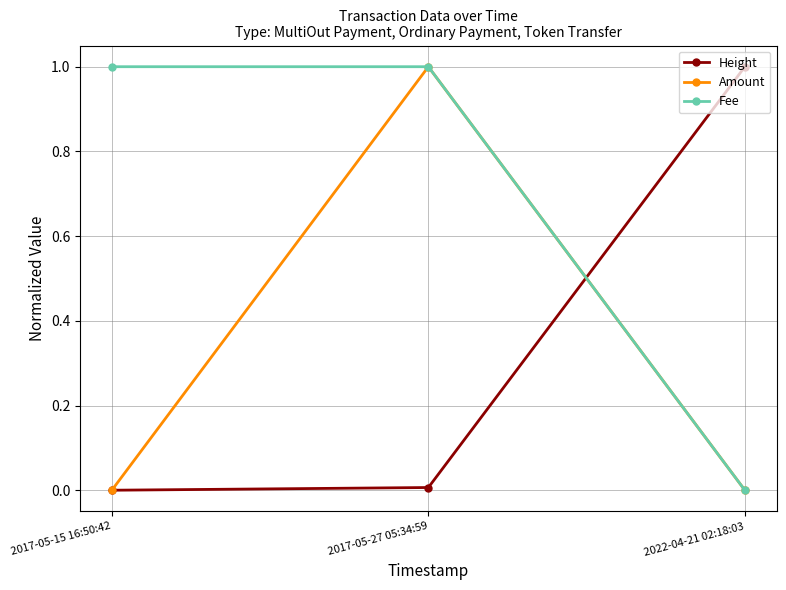

What is the difference between the maximum and minimum values in the Height series?

1.0